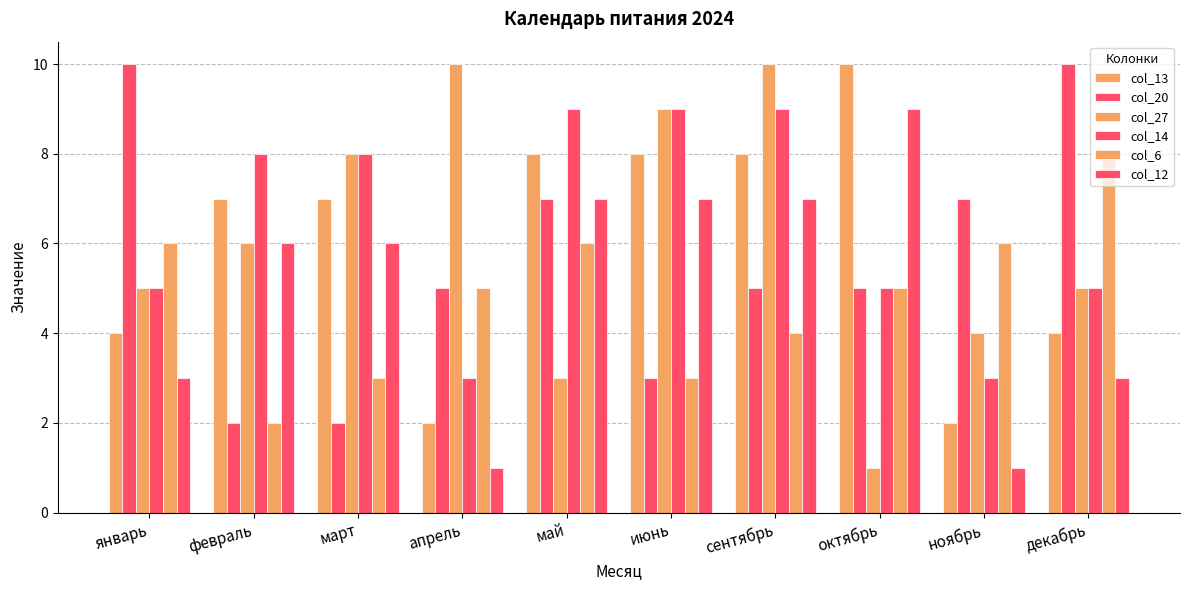

Are the bars horizontal?

No